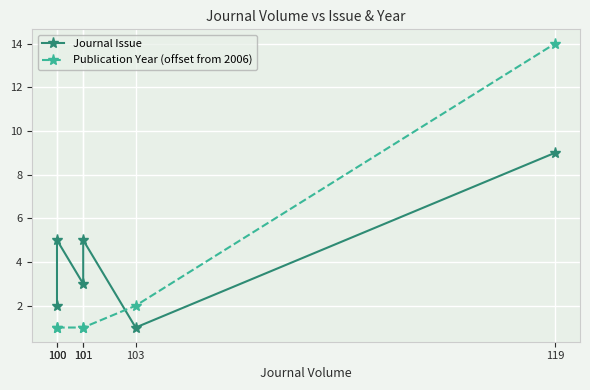

Which category has the highest value in the Journal Issue series?

119